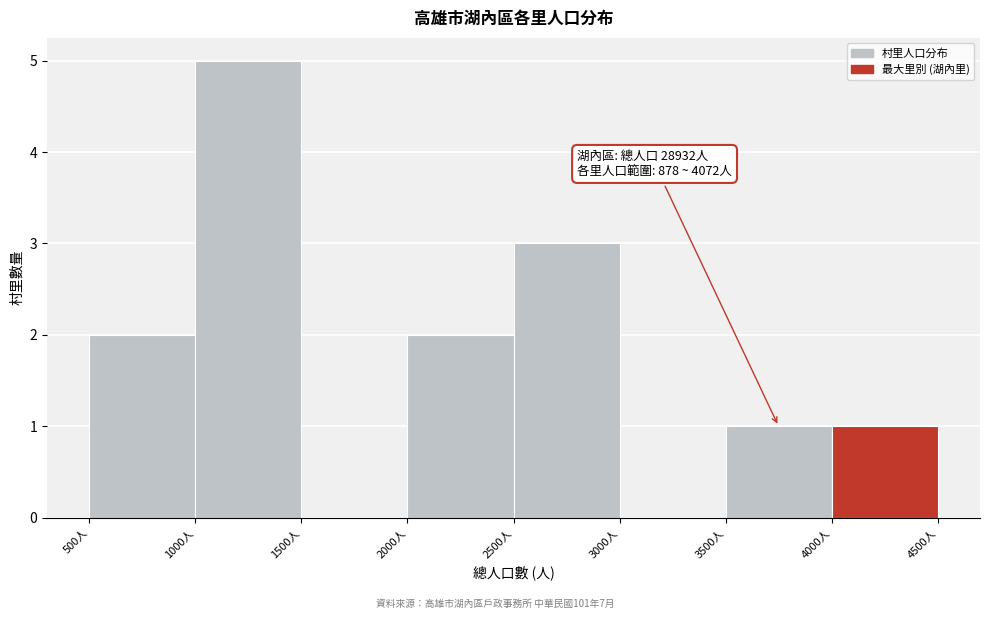

Which range on the x-axis has the tallest bar?

1000 to 1500